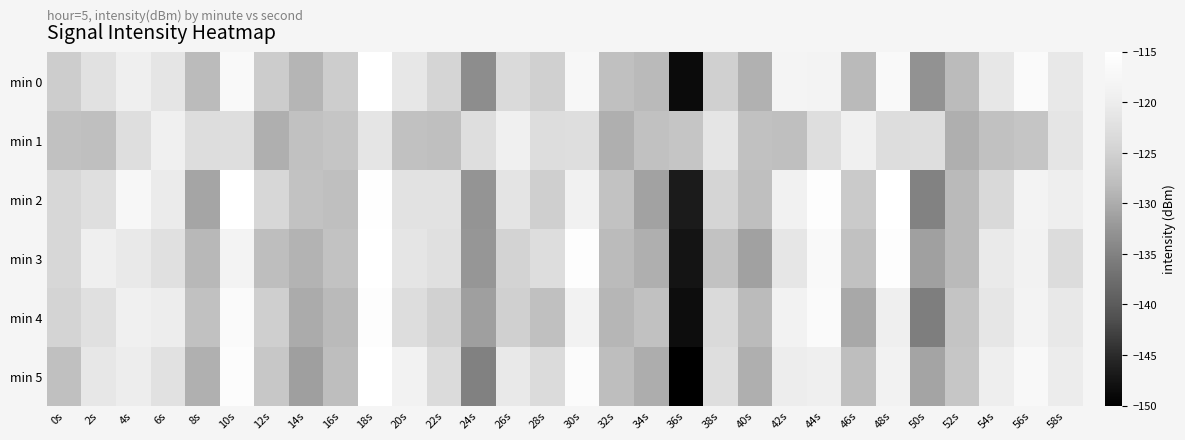

Reading left to right, extract all data points from this chart.

min 0: 0s=-125.6	2s=-122.2	4s=-119.6	6s=-121.5	8s=-128.4	10s=-116.7	12s=-125.7	14s=-129.0	16s=-125.6	18s=-115.1	20s=-121.1	22s=-124.4	24s=-133.6	26s=-123.5	28s=-125.0	30s=-117.4	32s=-127.6	34s=-128.4	36s=-148.6	38s=-125.1	40s=-129.4	42s=-118.2	44s=-118.3	46s=-128.4	48s=-116.8	50s=-133.0	52s=-128.3	54s=-121.0	56s=-116.4	58s=-120.8
min 1: 0s=-127.3	2s=-127.8	4s=-122.8	6s=-119.3	8s=-123.0	10s=-122.7	12s=-129.6	14s=-127.3	16s=-126.8	18s=-121.5	20s=-127.3	22s=-127.8	24s=-122.8	26s=-119.3	28s=-123.0	30s=-122.7	32s=-129.6	34s=-127.3	36s=-126.8	38s=-121.5	40s=-127.3	42s=-127.8	44s=-122.8	46s=-119.3	48s=-123.0	50s=-122.7	52s=-129.6	54s=-127.3	56s=-126.8	58s=-121.5
min 2: 0s=-123.9	2s=-122.6	4s=-117.4	6s=-120.3	8s=-130.8	10s=-113.8	12s=-124.1	14s=-127.2	16s=-127.8	18s=-115.4	20s=-121.9	22s=-121.9	24s=-132.7	26s=-121.6	28s=-125.3	30s=-119.0	32s=-127.3	34s=-131.0	36s=-146.6	38s=-124.3	40s=-127.8	42s=-119.1	44s=-115.5	46s=-126.1	48s=-115.1	50s=-134.9	52s=-128.5	54s=-123.7	56s=-118.5	58s=-119.7
min 3: 0s=-124.1	2s=-119.4	4s=-120.6	6s=-122.3	8s=-128.6	10s=-118.5	12s=-127.9	14s=-129.1	16s=-127.2	18s=-114.0	20s=-121.5	22s=-122.4	24s=-132.4	26s=-124.6	28s=-123.0	30s=-115.5	32s=-128.3	34s=-129.7	36s=-147.5	38s=-127.3	40s=-131.2	42s=-121.2	44s=-116.6	46s=-127.4	48s=-115.5	50s=-131.3	52s=-128.5	54s=-120.6	56s=-118.6	58s=-123.2
min 4: 0s=-124.6	2s=-122.4	4s=-119.2	6s=-119.9	8s=-127.6	10s=-116.4	12s=-125.3	14s=-130.1	16s=-128.4	18s=-115.4	20s=-122.8	22s=-125.0	24s=-131.4	26s=-125.1	28s=-127.6	30s=-118.7	32s=-128.9	34s=-127.4	36s=-148.3	38s=-123.4	40s=-128.4	42s=-118.8	44s=-116.4	46s=-130.4	48s=-119.6	50s=-135.5	52s=-126.9	54s=-121.2	56s=-118.4	58s=-120.8
min 5: 0s=-127.7	2s=-121.0	4s=-119.9	6s=-122.2	8s=-129.6	10s=-115.9	12s=-126.5	14s=-131.4	16s=-127.9	18s=-112.3	20s=-118.6	22s=-123.2	24s=-135.0	26s=-120.7	28s=-123.3	30s=-116.1	32s=-127.9	34s=-129.8	36s=-151.0	38s=-122.7	40s=-129.6	42s=-120.0	44s=-119.5	46s=-128.0	48s=-118.7	50s=-130.9	52s=-126.7	54s=-119.7	56s=-116.8	58s=-120.1